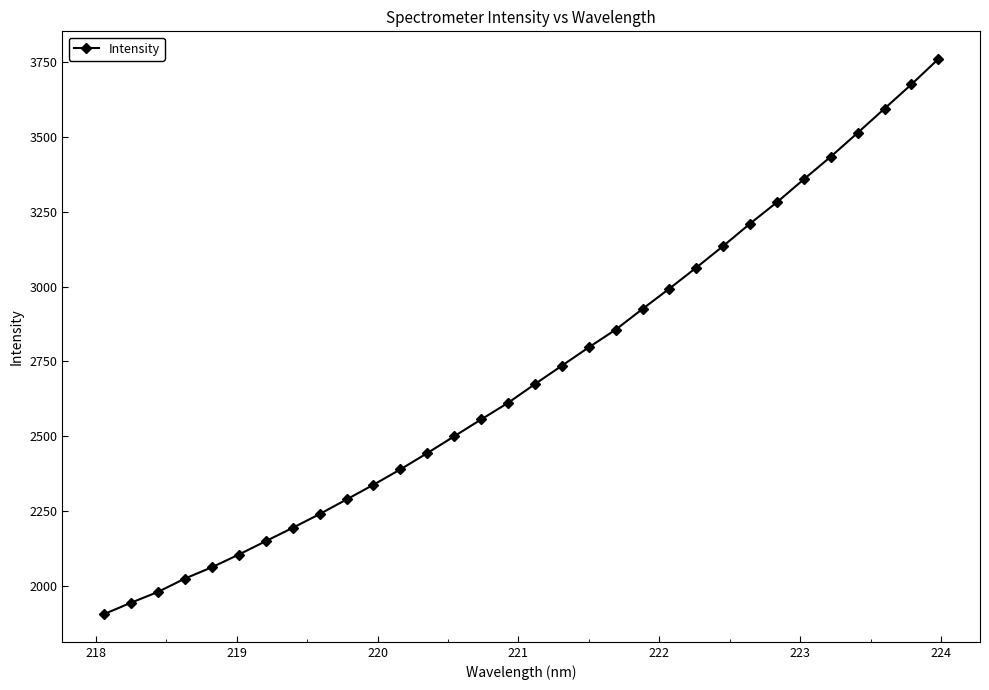

What is the value of the 22nd point from the left?

2993.8